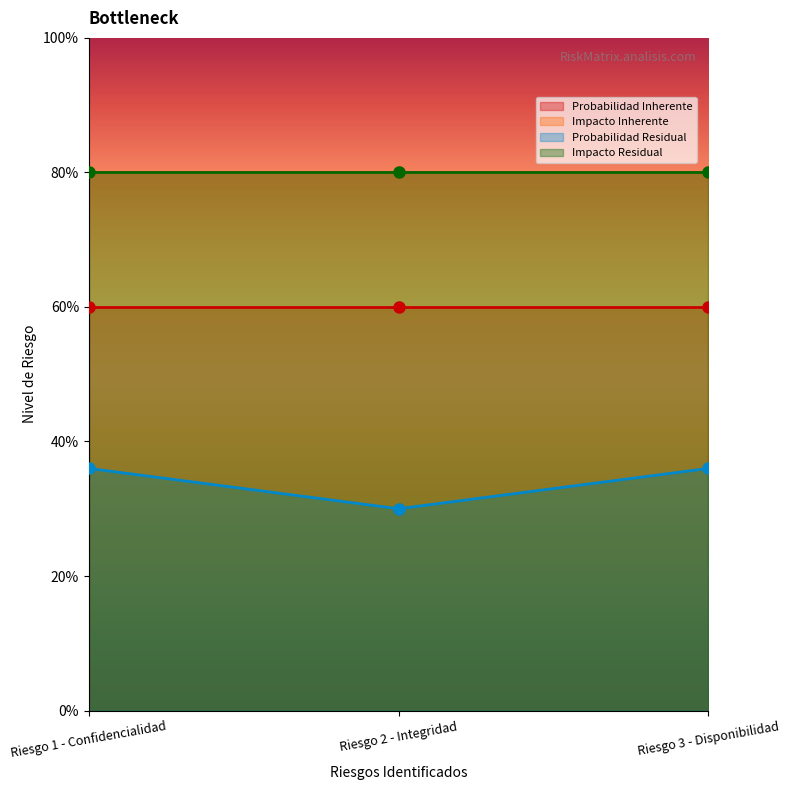

What is the value of the Probabilidad Residual point at the 1st from the left?

0.4